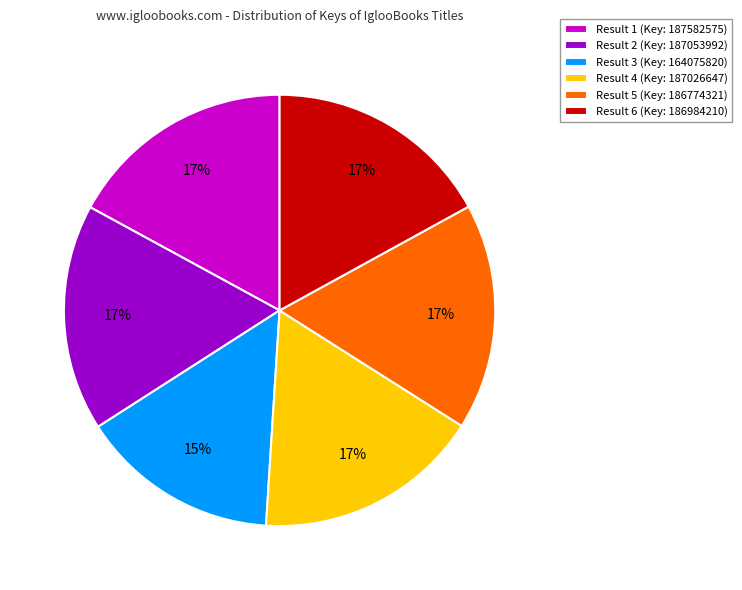

Approximately how many times larger is the value at Result 1 (Key: 187582575) compared to Result 4 (Key: 187026647)?

1.0